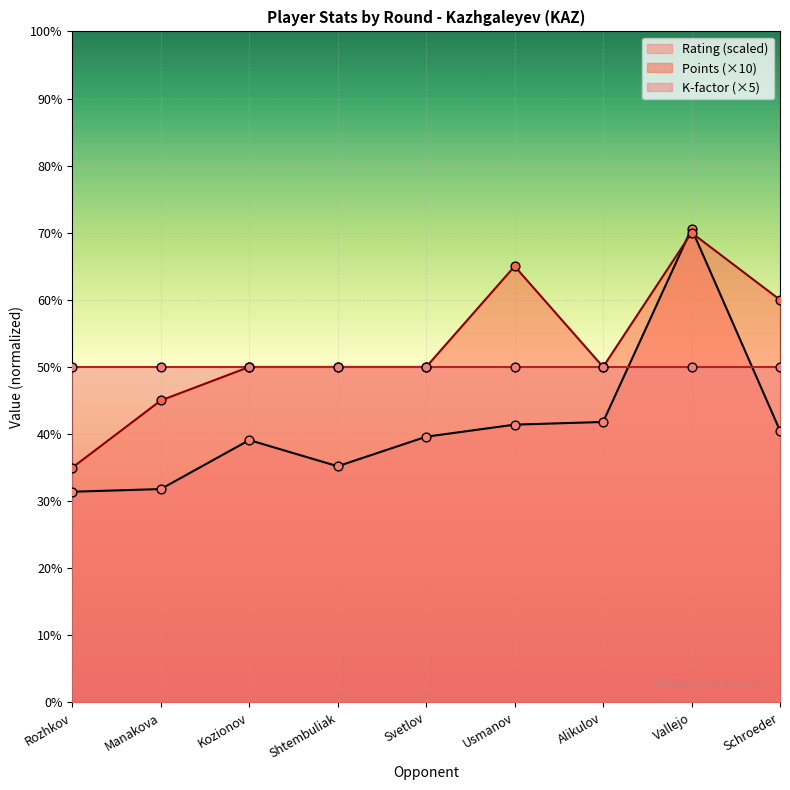

What is the lowest value of the Rating (scaled) series?

31.4